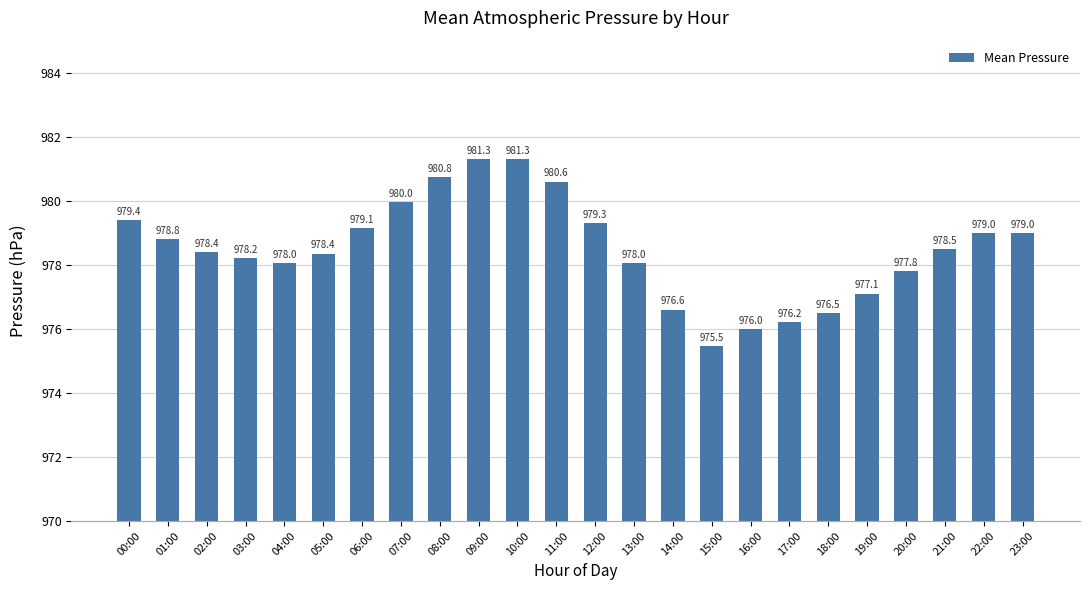

What position from the right is 01:00?

23